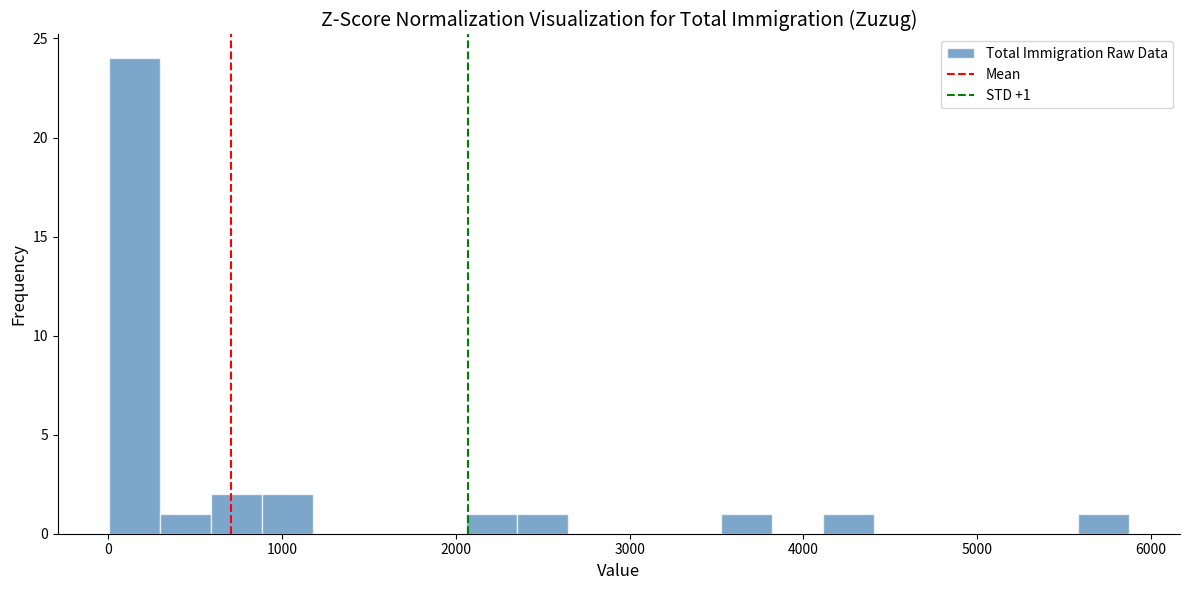

Read against the x-axis, roughly where is the centre of the tallest bar?

100